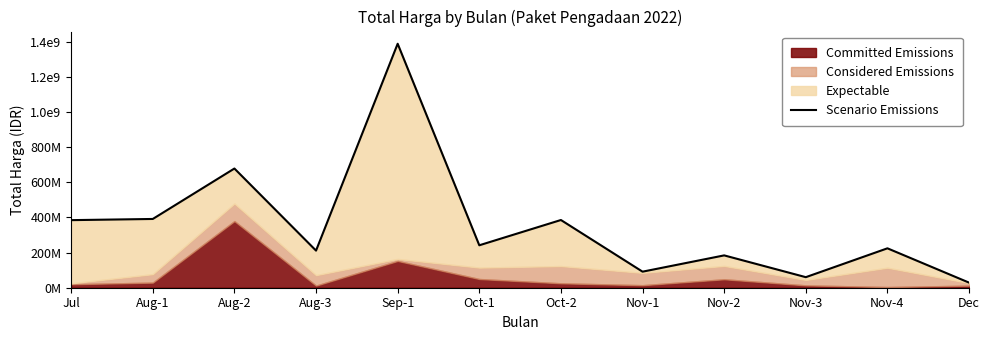

Read the value at Jul, to the nearest 50.

384543000